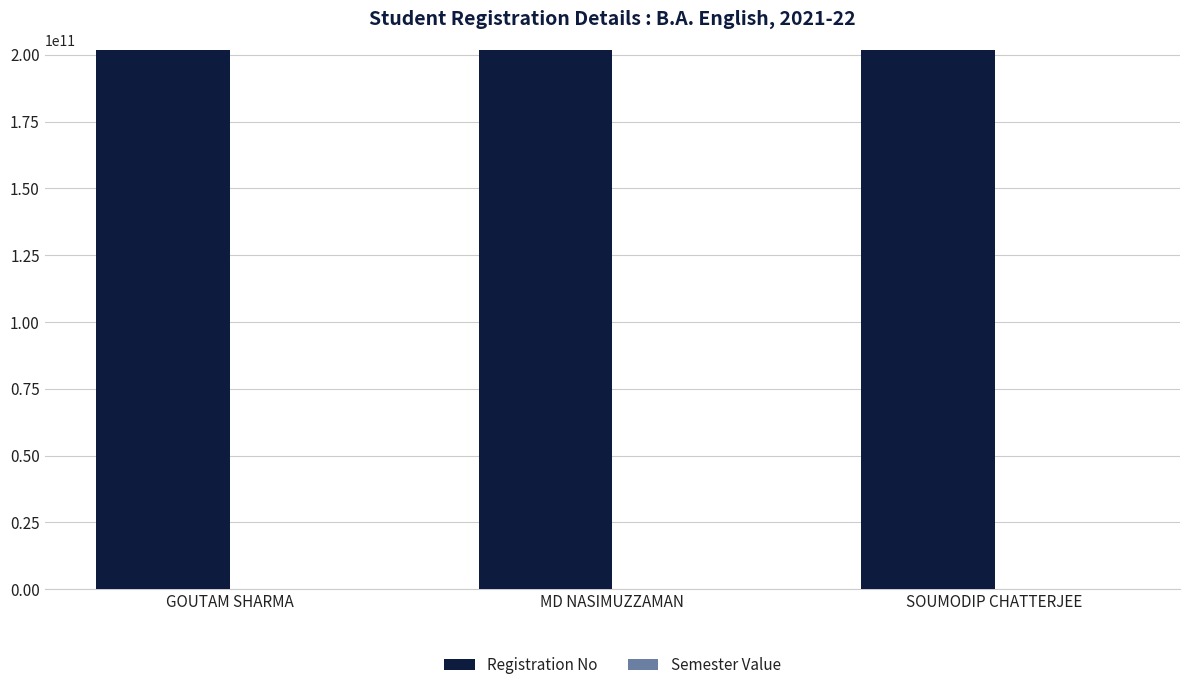

What is the greatest value displayed?

201801026339